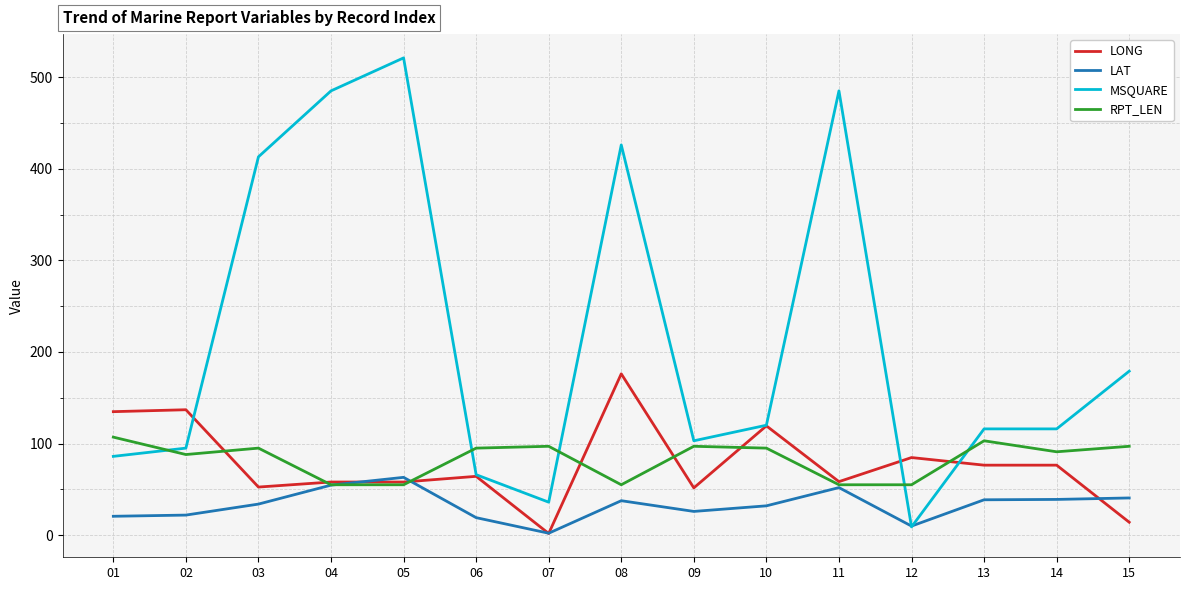

Where does the LONG series first go above 64?

01